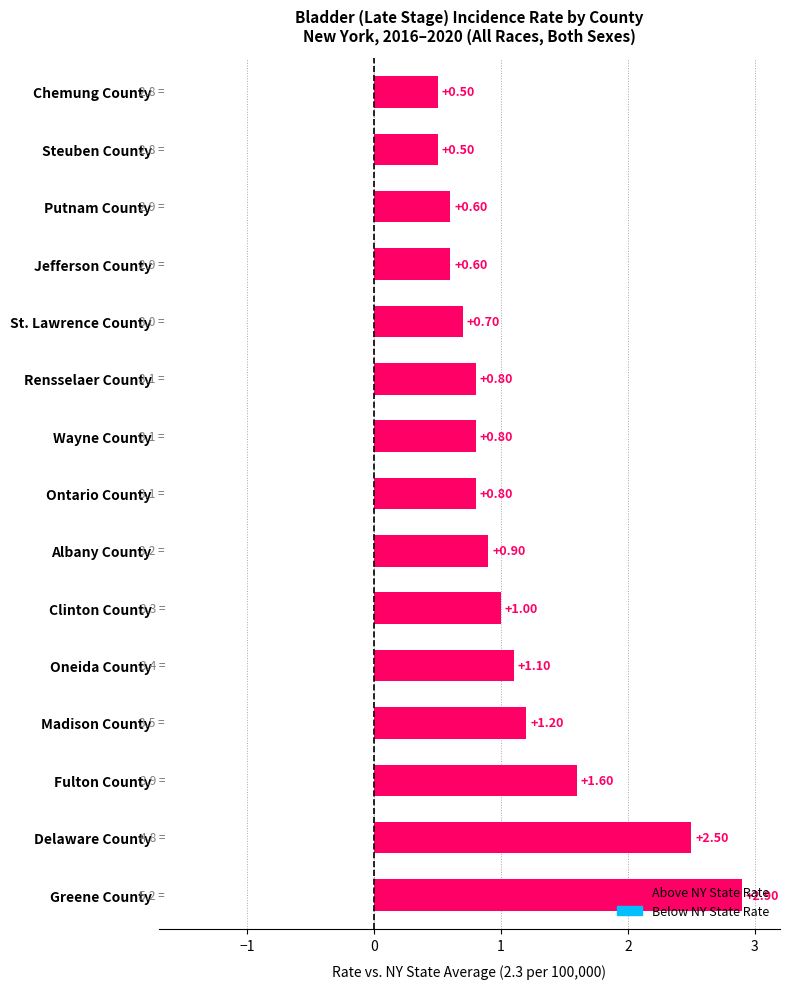

What is the difference between the values at Madison County and Fulton County?

0.4